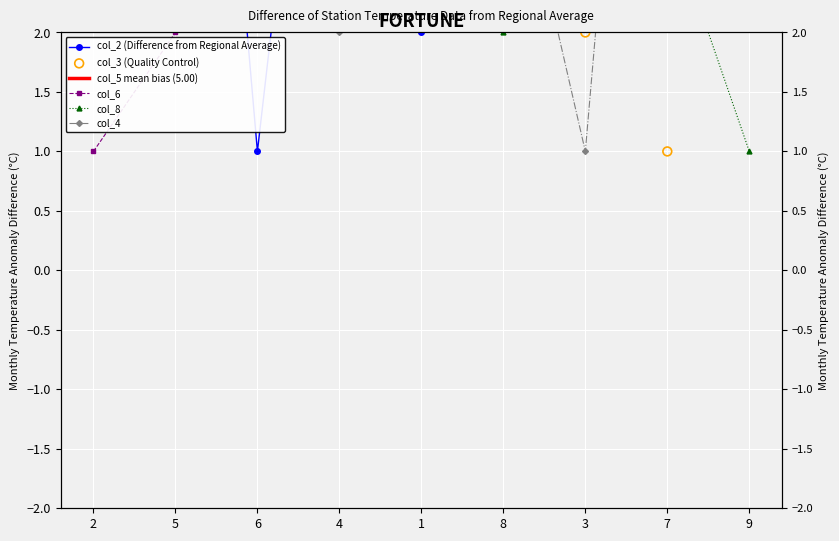

Which series has the widest spread of Y values?

col_2